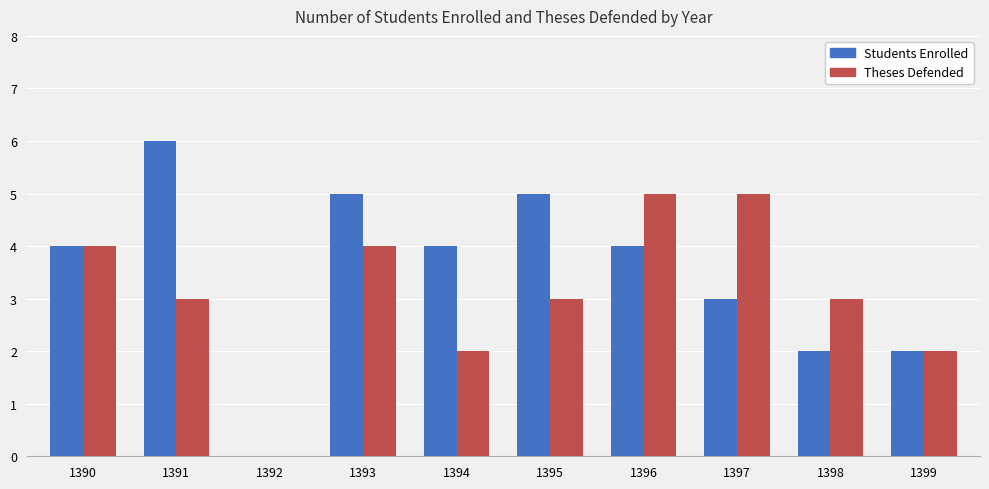

How many positive values does the Students Enrolled series have?

9